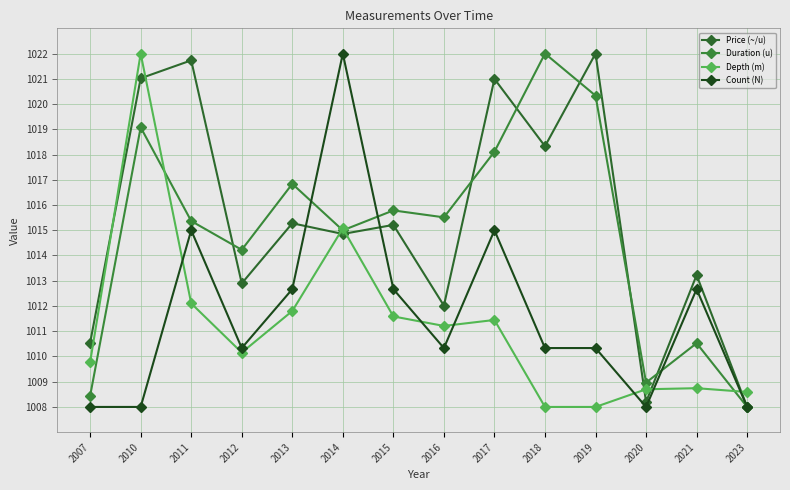

Rank the series by their maximum value, from highest to lowest.

Price (~/u), Duration (u), Depth (m), Count (N)